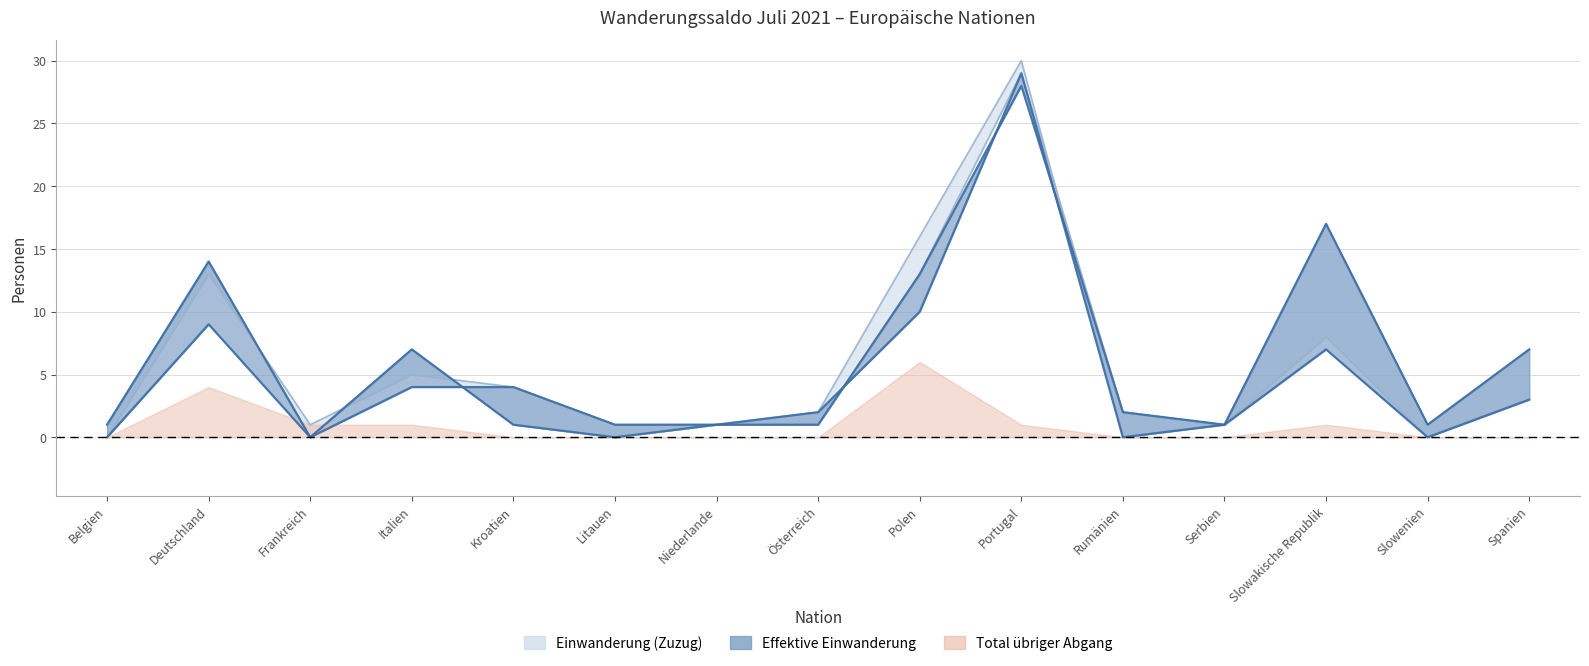

True or false: Einwanderung (Zuzug) has a value of 17 at Slowakische Republik.

True